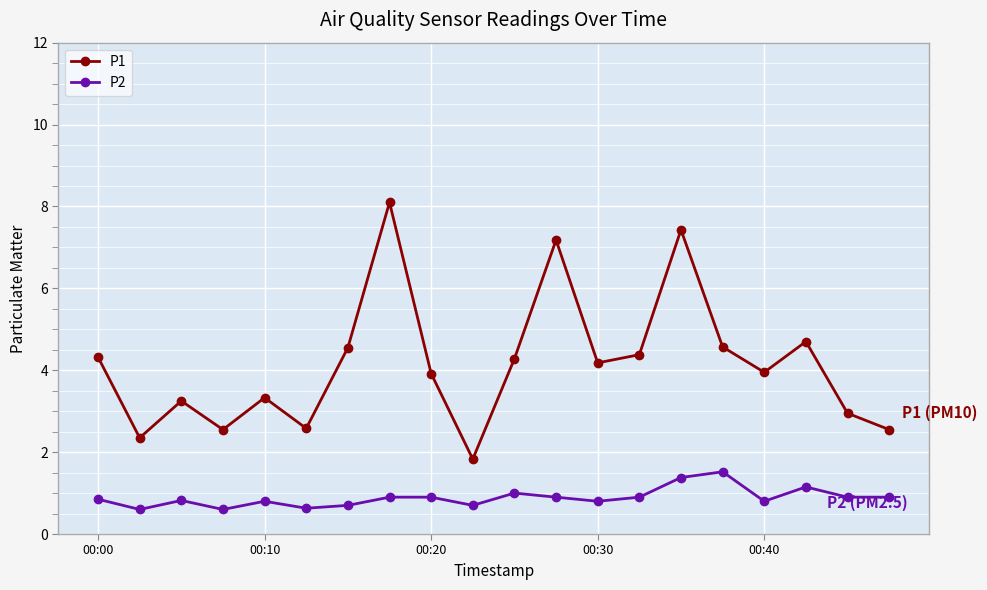

What is the value of the P2 point at the 19th from the left?

0.9